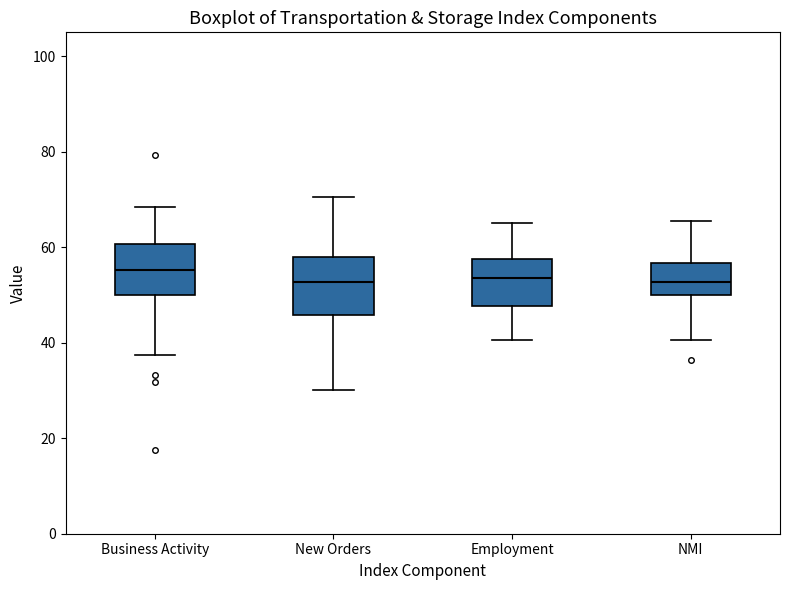

Where does the median line of the box for Business Activity sit on the y-axis? The values are not printed on the chart, so give them approximately, as read against the axis.

56